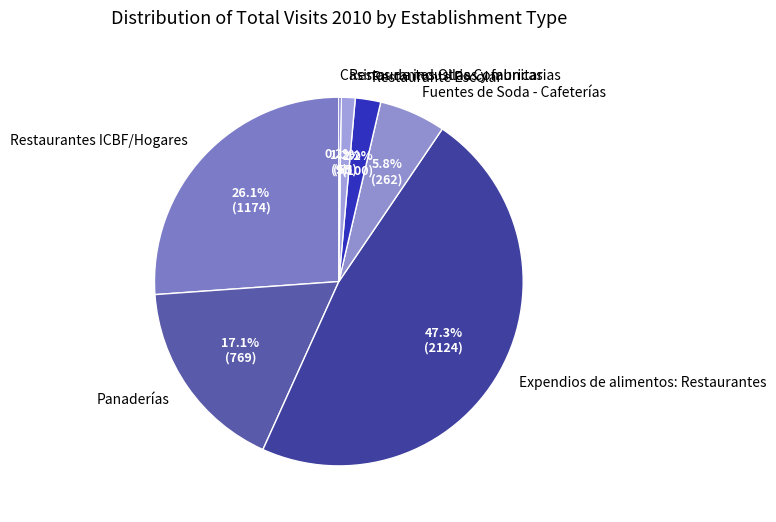

What is the largest slice in the pie chart?

Expendios de alimentos: Restaurantes